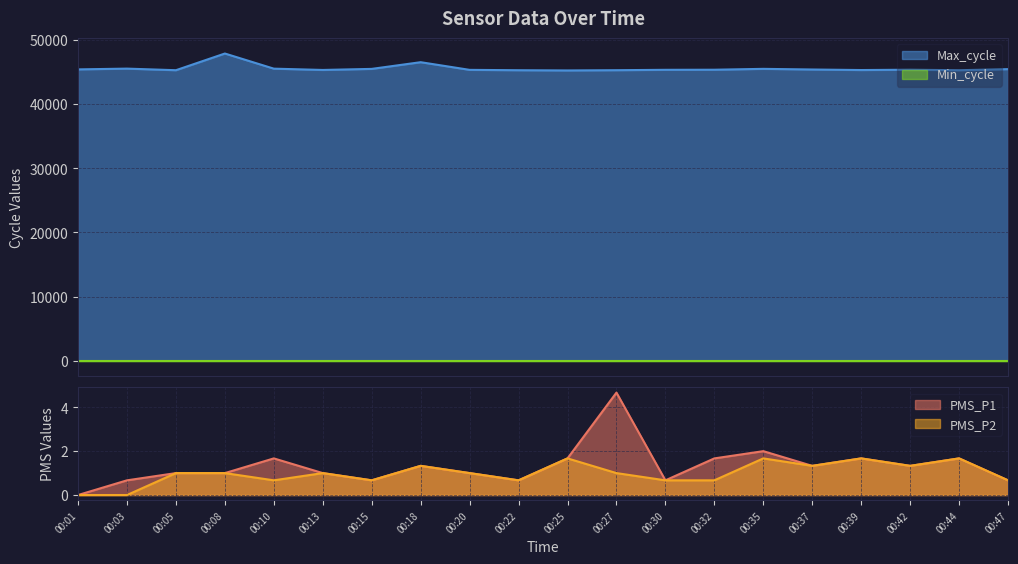

Is it true that PMS_P2 equals 1.0 at 00:20?

True